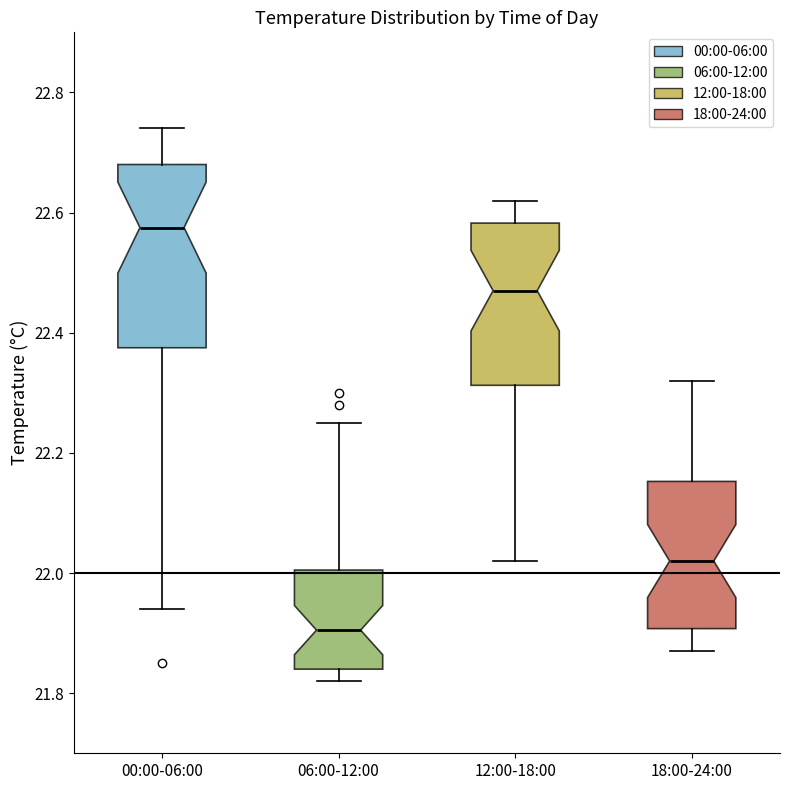

Reading left to right, read every box against the y-axis: the position of its median line, the range the box covers, and the ends of its whiskers. The values are not printed on the chart, so give them approximately, as read against the axis.

00:00-06:00: median 22.58, box 22.38 to 22.68, whiskers 21.94 to 22.74
06:00-12:00: median 21.90, box 21.84 to 22.00, whiskers 21.82 to 22.26
12:00-18:00: median 22.48, box 22.32 to 22.58, whiskers 22.02 to 22.62
18:00-24:00: median 22.02, box 21.90 to 22.16, whiskers 21.88 to 22.32